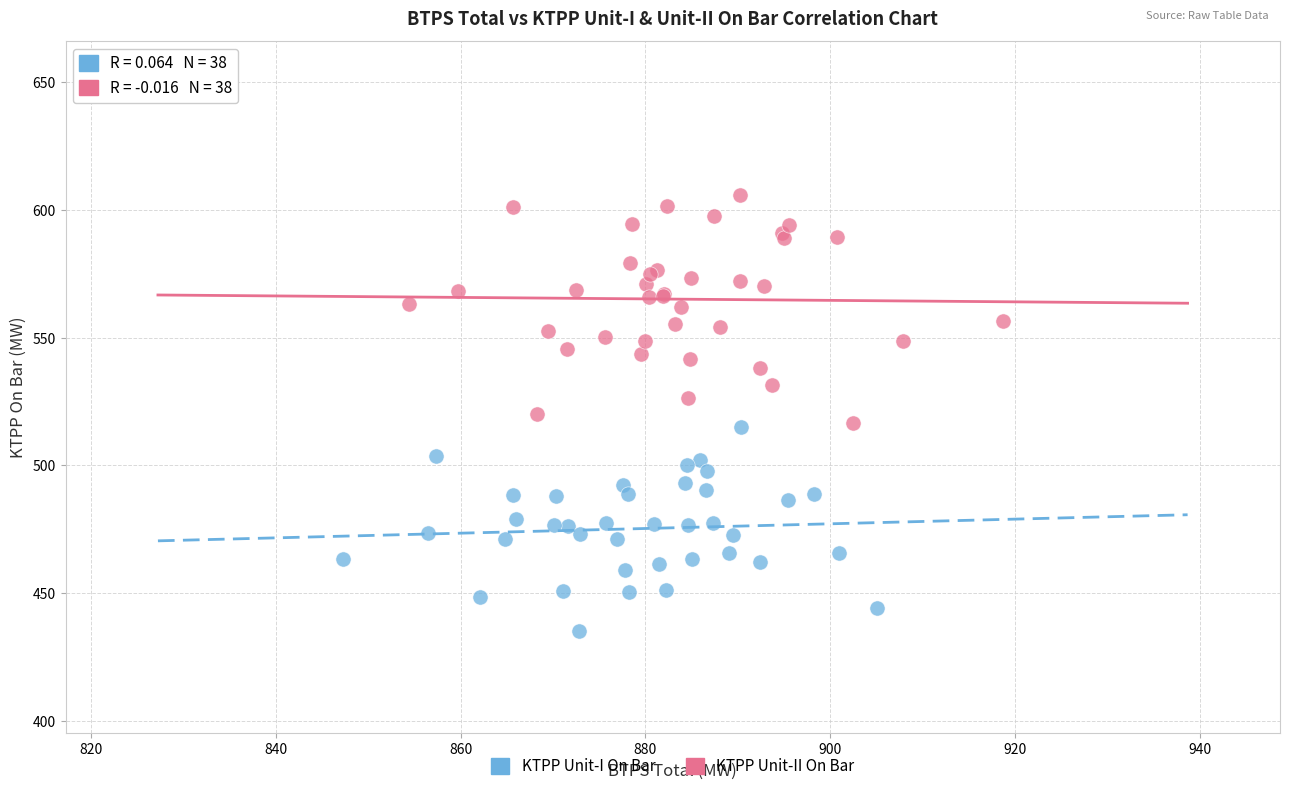

Which series reaches the minimum Y coordinate?

KTPP Unit-I On Bar